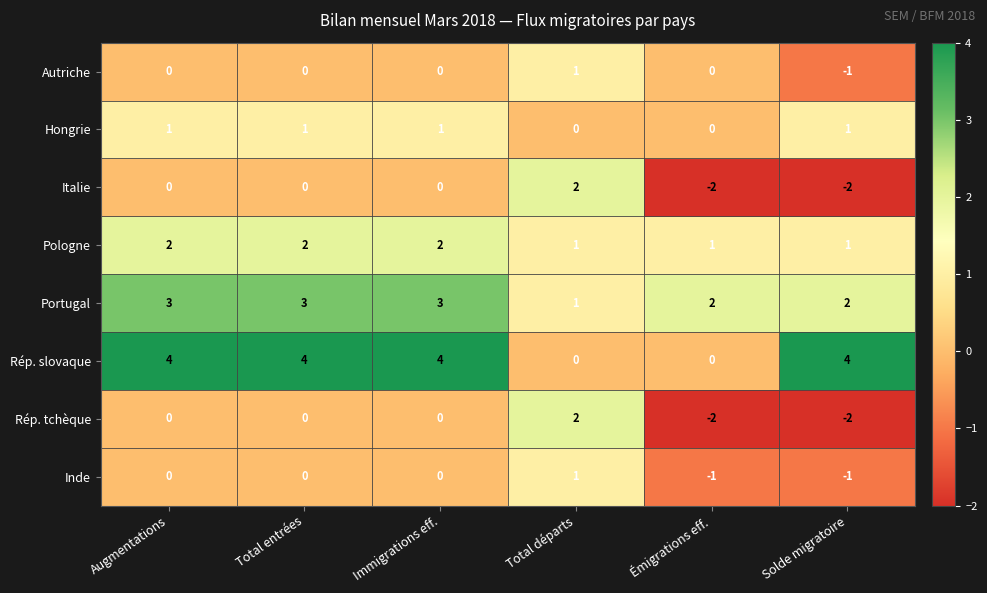

What is the difference between the Rép. slovaque values at Total entrées and Total départs?

4